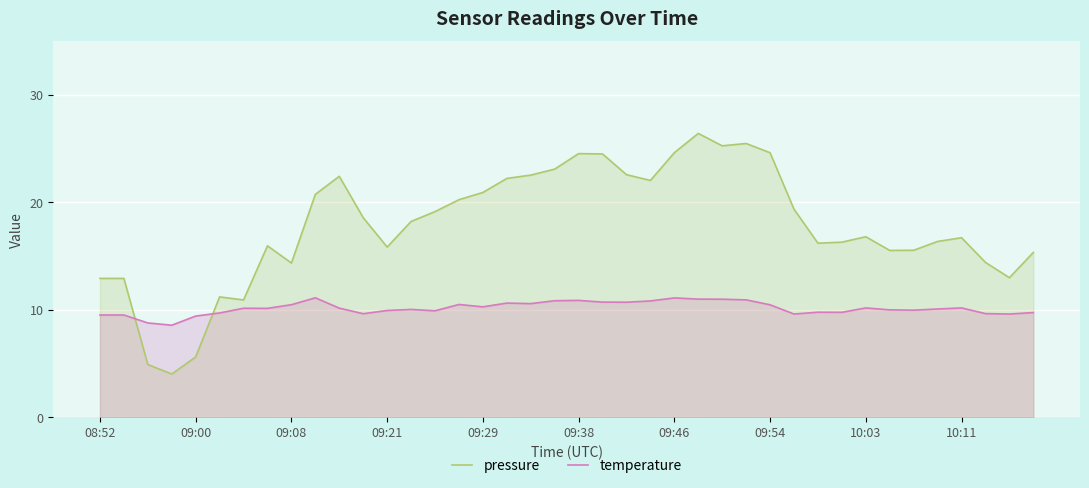

What is the difference between the second highest and second lowest values in the temperature series?

2.3